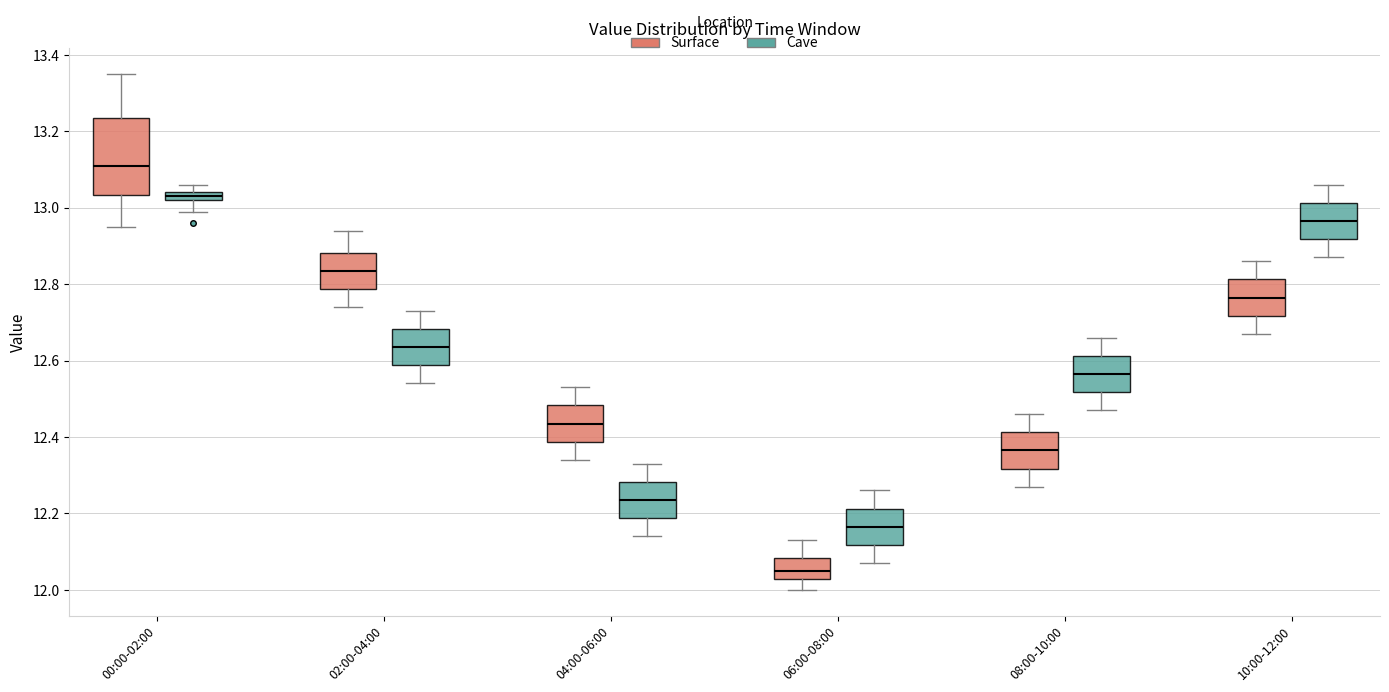

Which box is the tallest, from its lower edge to its upper edge?

00:00-02:00 (Surface)